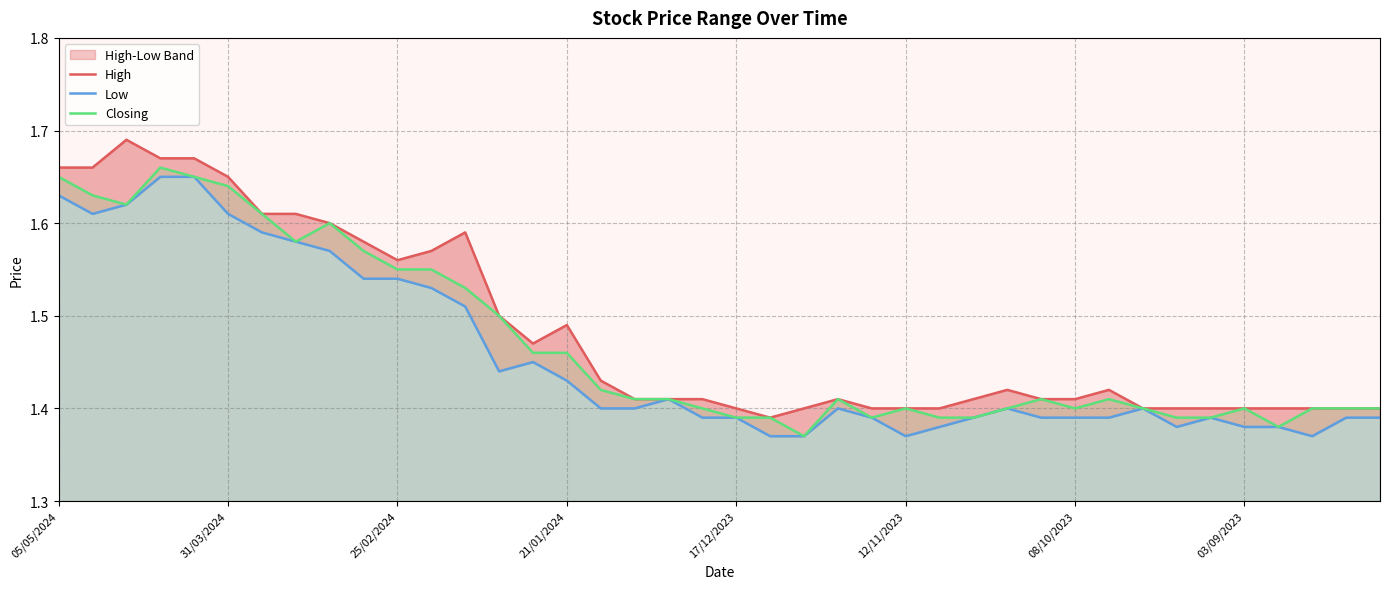

True or false: High has more than 0 interior local peaks.

True